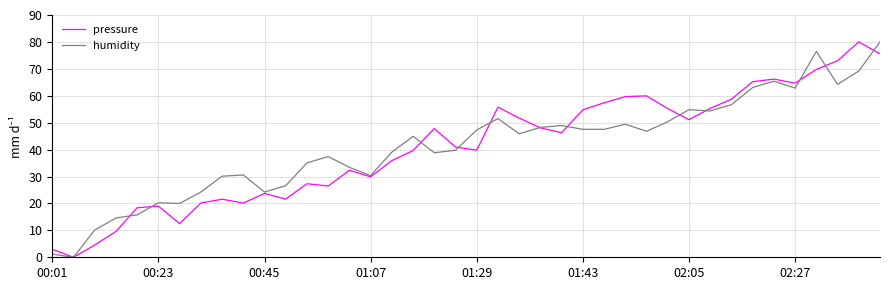

What is the greatest value displayed?

80.0